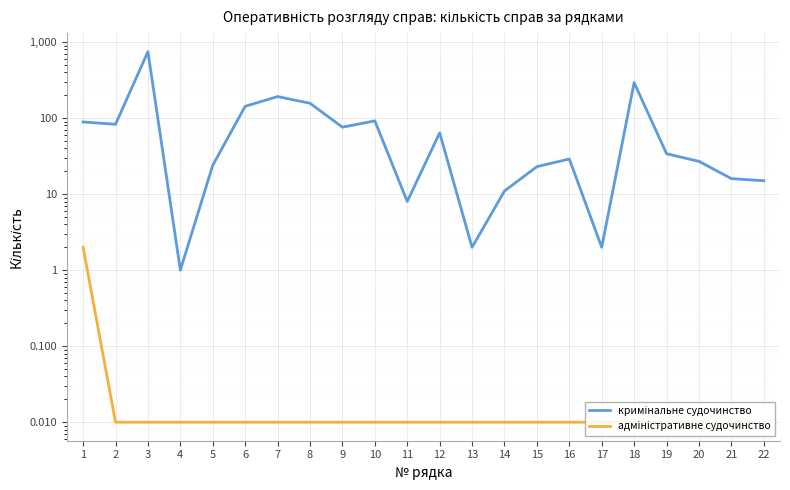

Reading left to right, what are all the values shown in this chart?

кримінальне судочинство: 1=89.0	2=83.0	3=749.0	4=1.0	5=24.0	6=143.0	7=192.0	8=157.0	9=76.0	10=92.0	11=8.0	12=64.0	13=2.0	14=11.0	15=23.0	16=29.0	17=2.0	18=293.0	19=34.0	20=27.0	21=16.0	22=15.0
адміністративне судочинство: 1=2.0	2=0.0	3=0.0	4=0.0	5=0.0	6=0.0	7=0.0	8=0.0	9=0.0	10=0.0	11=0.0	12=0.0	13=0.0	14=0.0	15=0.0	16=0.0	17=0.0	18=0.0	19=0.0	20=0.0	21=0.0	22=0.0